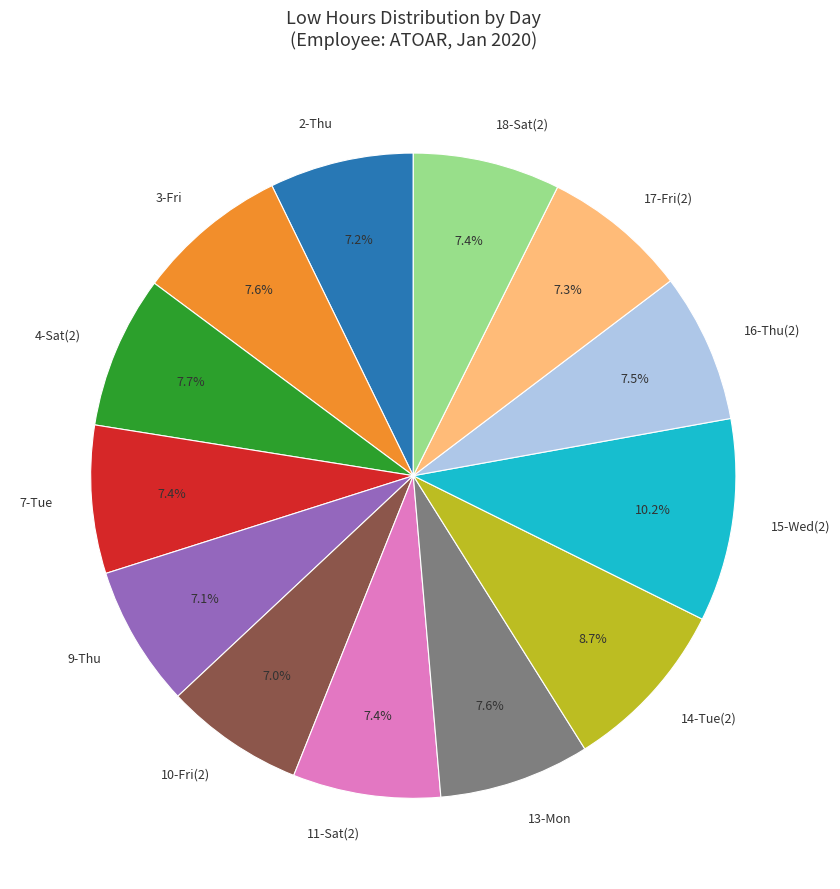

Does 18-Sat(2) represent more than half of the total?

No